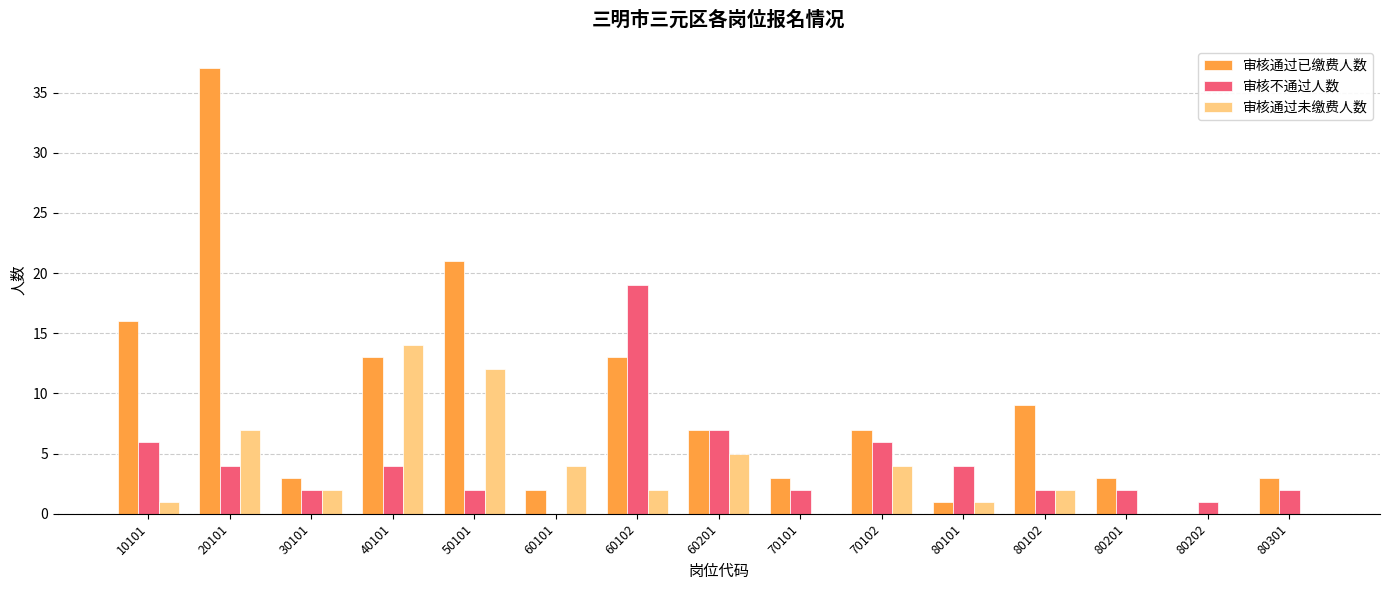

Between 80202 and 80301, which series saw the biggest shift?

审核通过已缴费人数